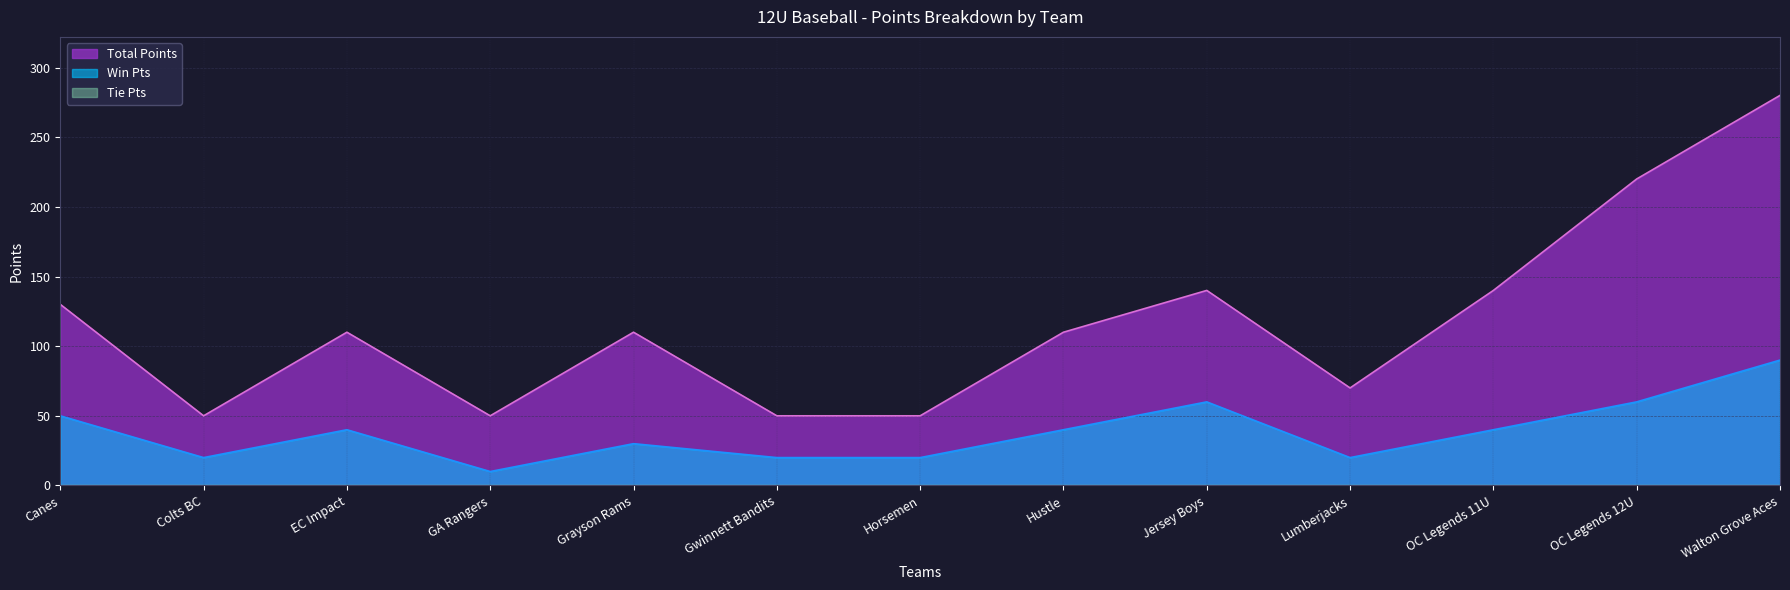

The Total Points series shows 159 at EC Impact. True or false?

False